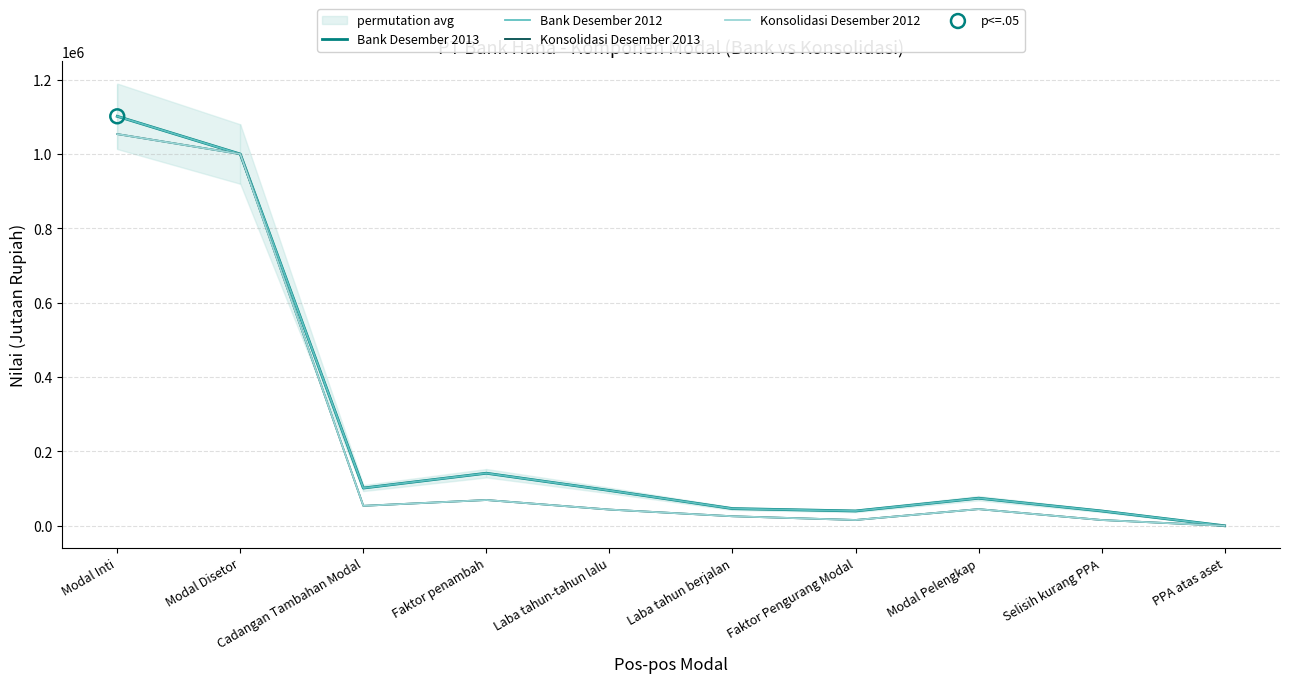

Which series reaches the minimum Y coordinate?

Bank Desember 2013